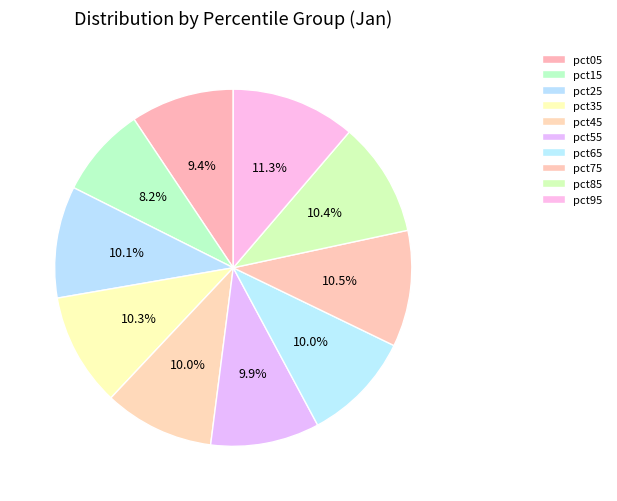

How many slices are in this pie chart?

10